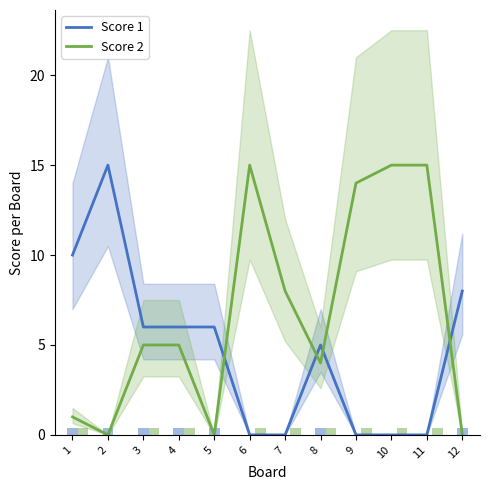

Reading left to right, transcribe all the data shown in this chart.

Score 1: 10	15	6	6	6	0	0	5	0	0	0	8
Score 2: 1	0	5	5	0	15	8	4	14	15	15	0